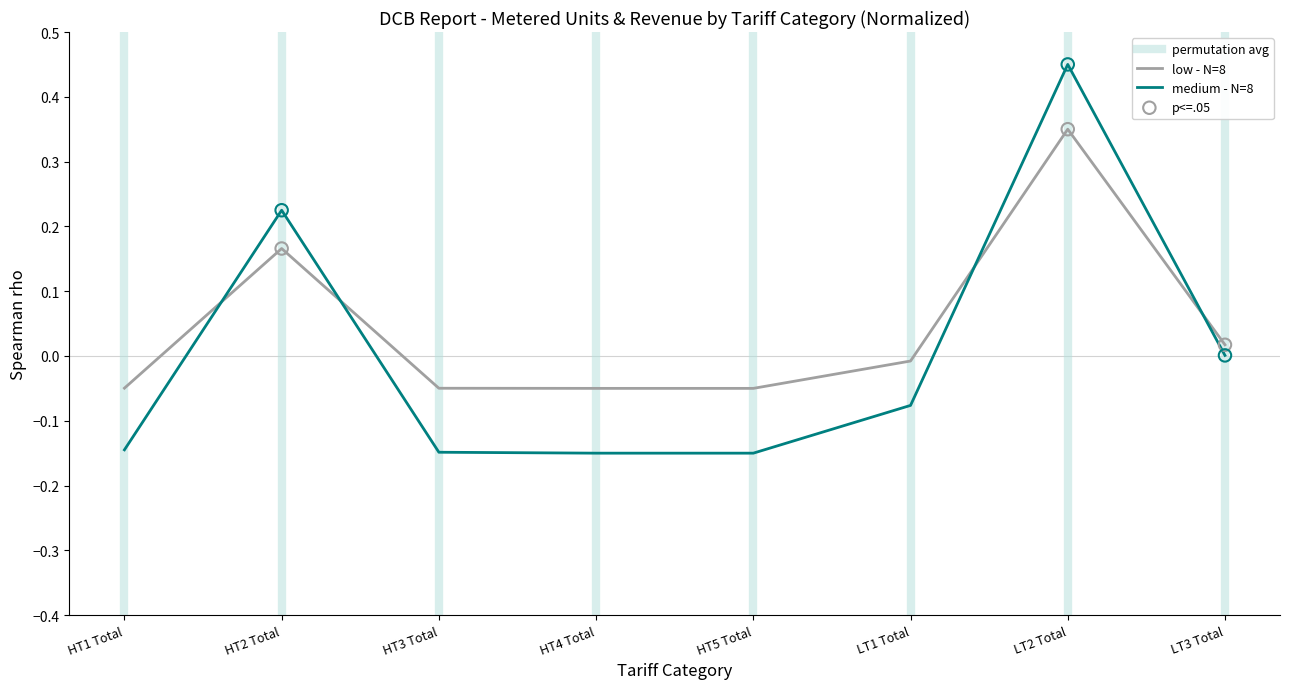

At which category is the sum across all series the highest?

LT2 Total